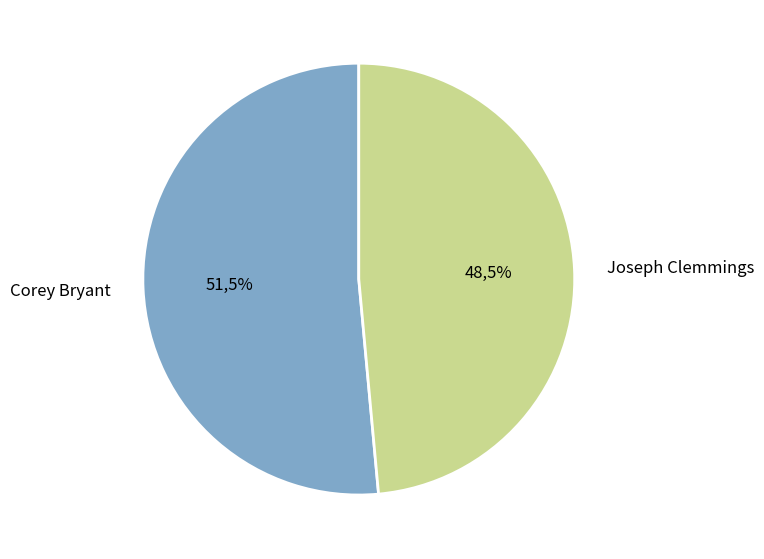

To the nearest percent, what is the difference between the Joseph Clemmings and Corey Bryant slice percentages?

3%